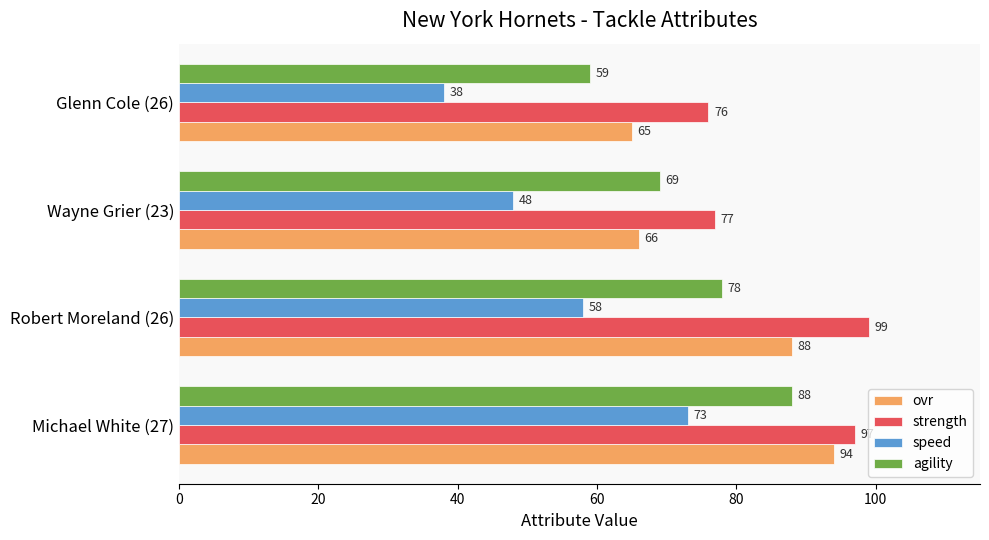

What is the average value of the speed series?

54